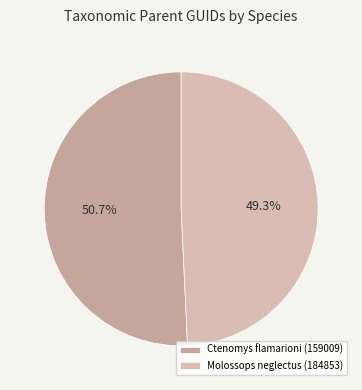

Approximately how many times larger is the value at Molossops neglectus (184853) compared to Ctenomys flamarioni (159009)?

1.0